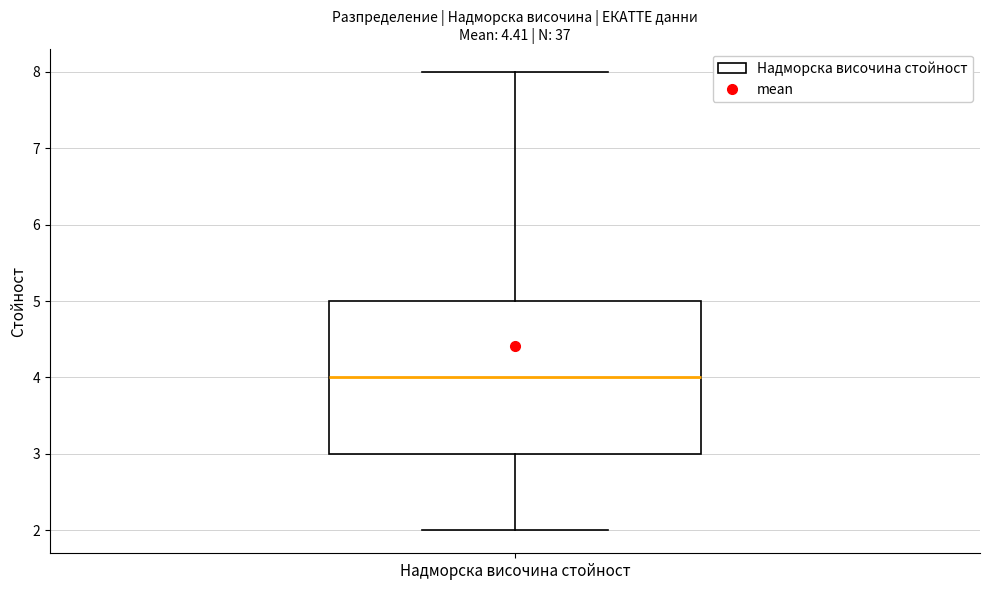

Where does the upper whisker of the box for Надморска височина стойност end on the y-axis? The values are not printed on the chart, so give them approximately, as read against the axis.

8